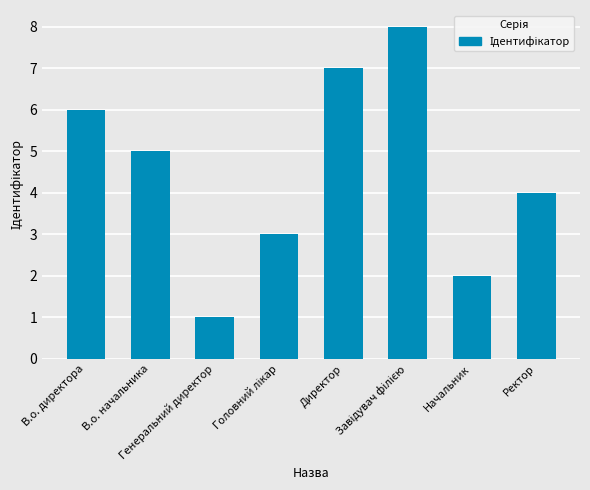

How many data points are less than 5?

4